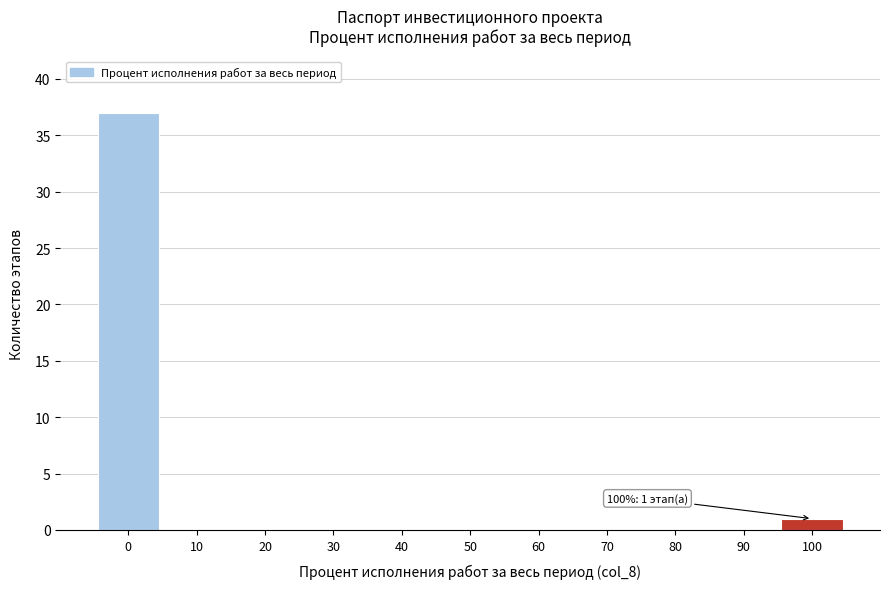

Over which range of the x-axis is the bar tallest?

-5 to 5